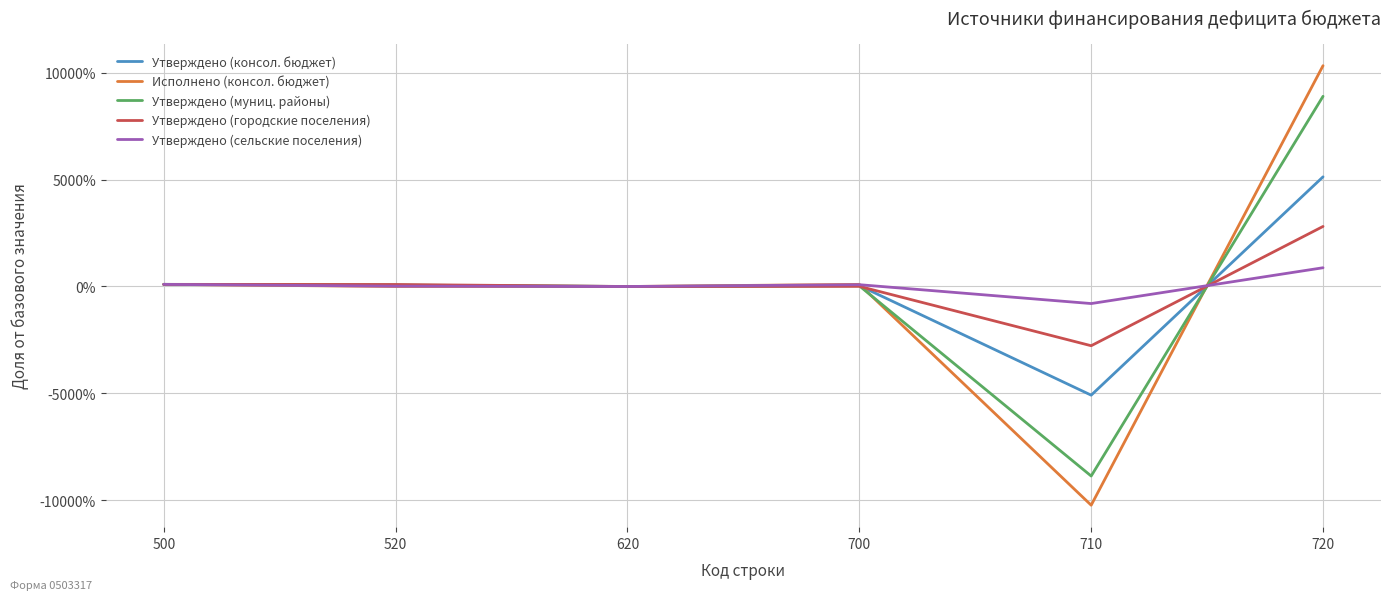

At which category is the sum across all series the highest?

720